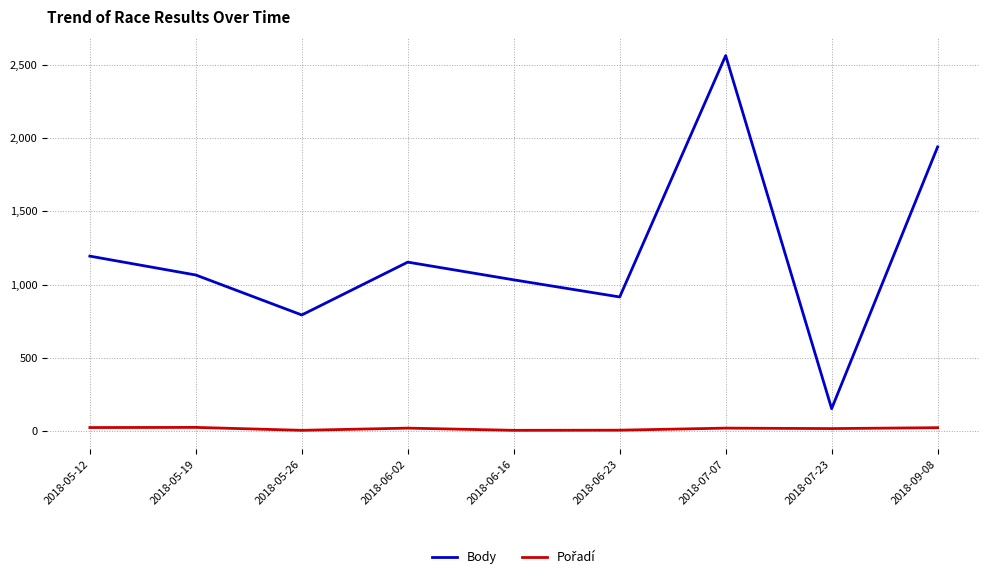

Which series has the largest range (max minus min)?

Body